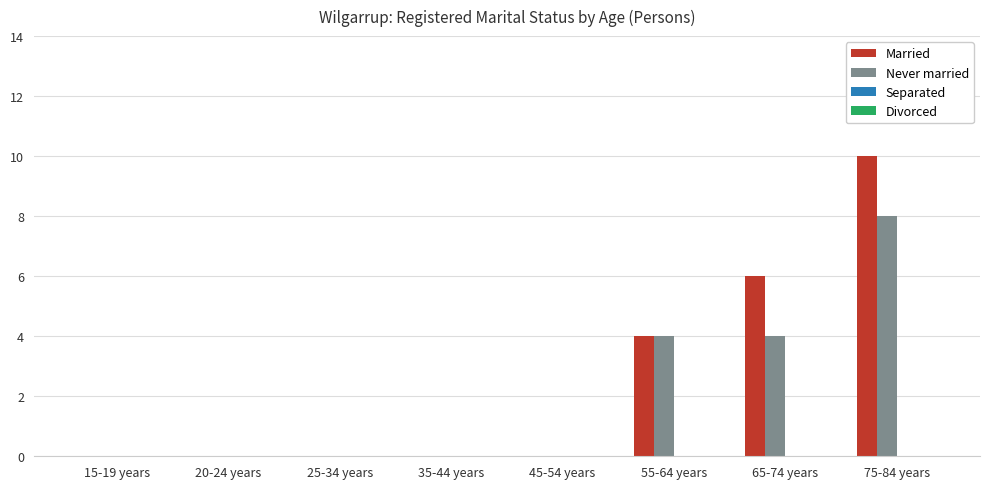

Reading left to right, list all the values displayed in this chart.

Married: 15-19 years=0	20-24 years=0	25-34 years=0	35-44 years=0	45-54 years=0	55-64 years=4	65-74 years=6	75-84 years=10
Never married: 15-19 years=0	20-24 years=0	25-34 years=0	35-44 years=0	45-54 years=0	55-64 years=4	65-74 years=4	75-84 years=8